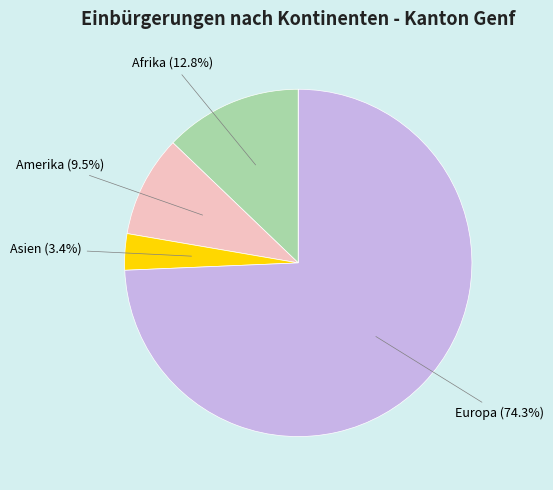

Which category has the biggest portion of the pie?

Europa